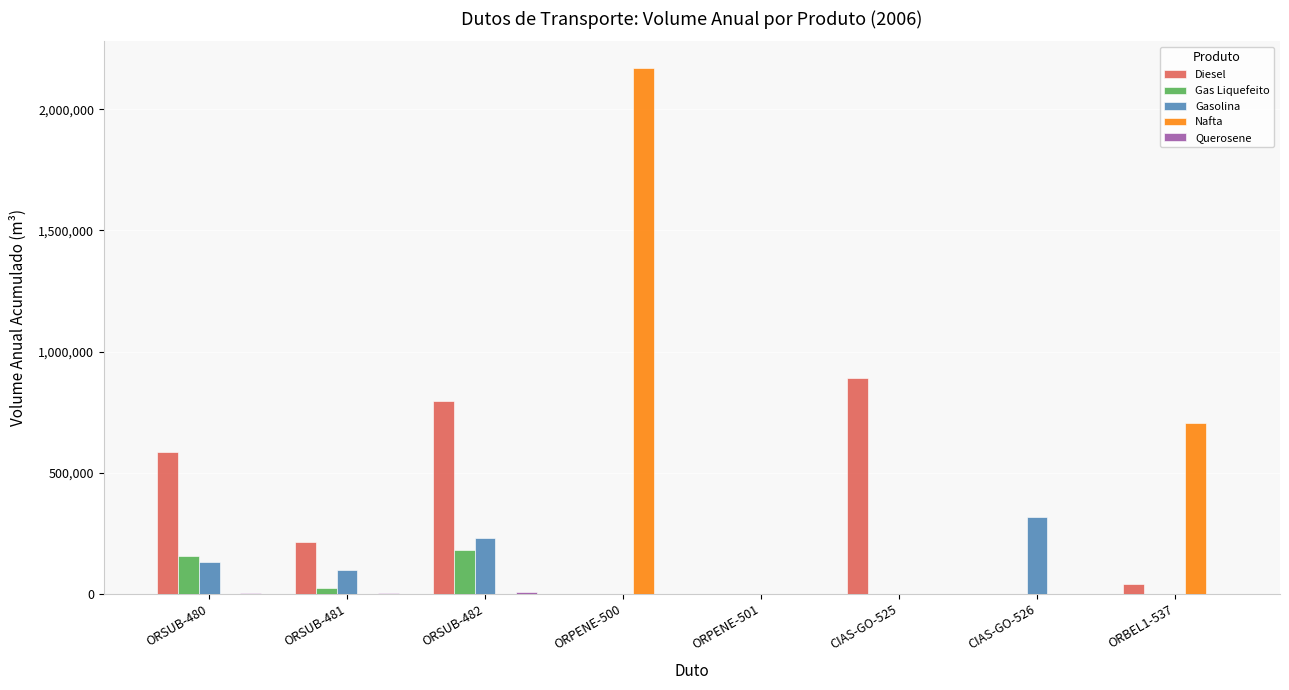

The Nafta series shows 0 at ORPENE-501. True or false?

True